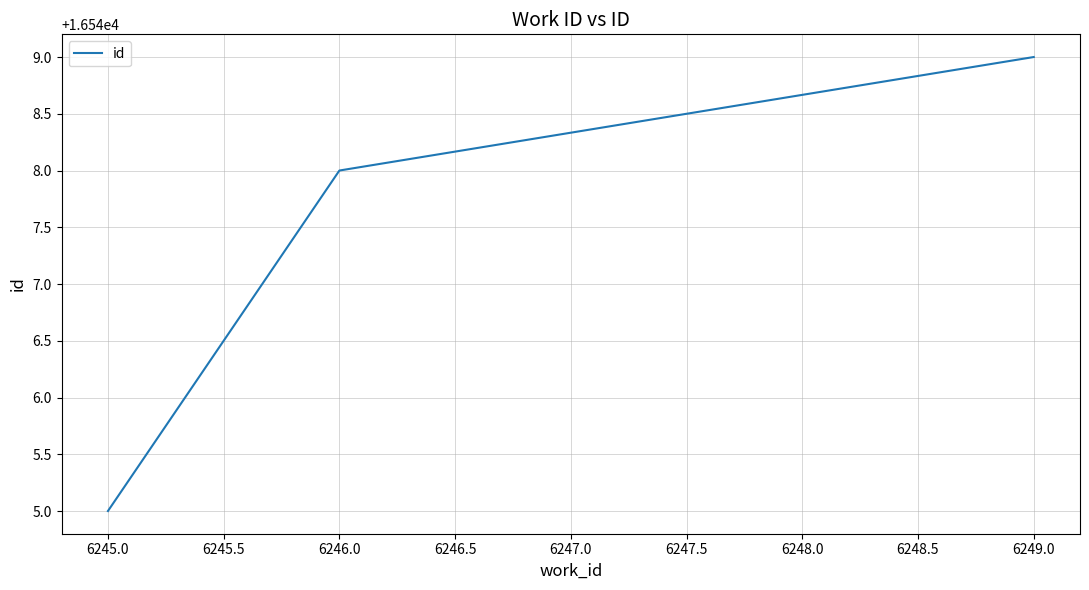

What value does the data have at 6245.0?

16545